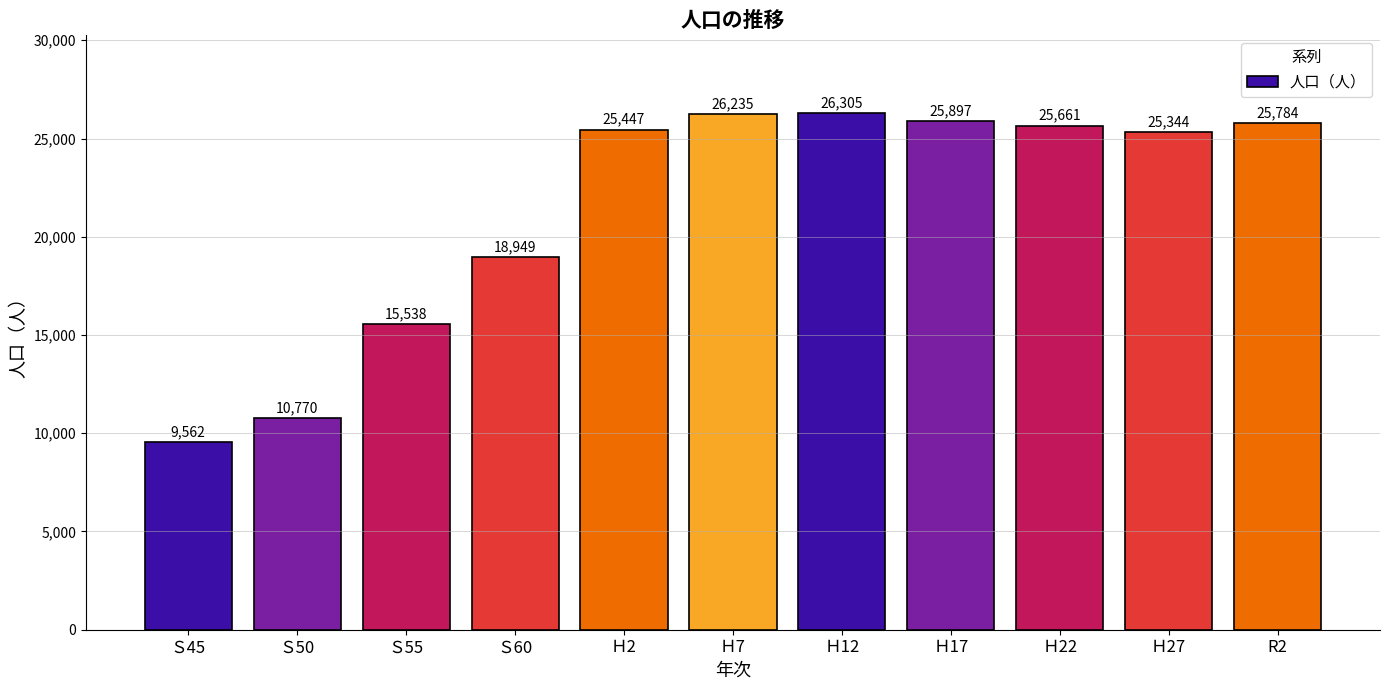

How many distinct data groups are displayed?

1